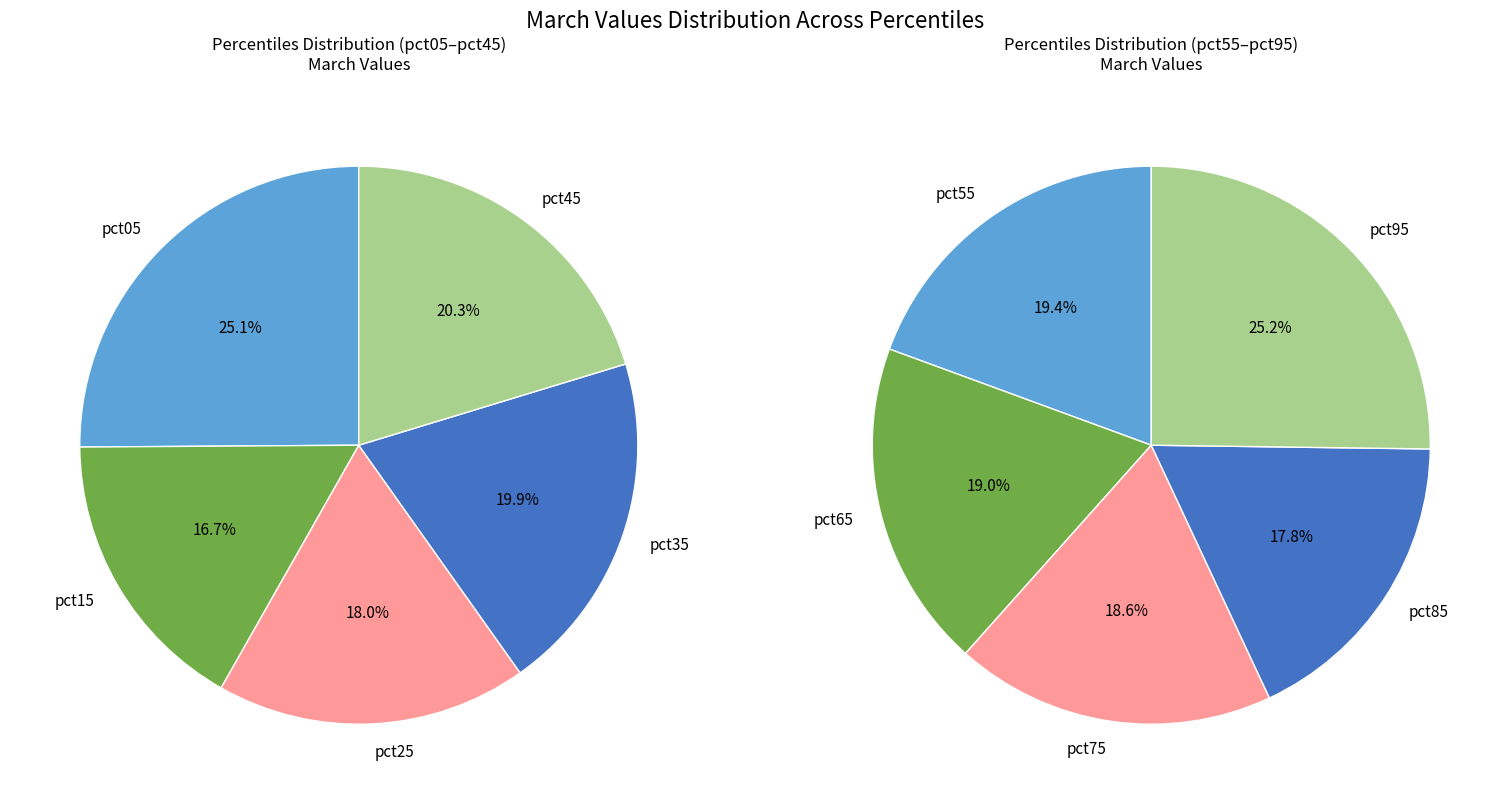

How many segments does this pie chart have?

10